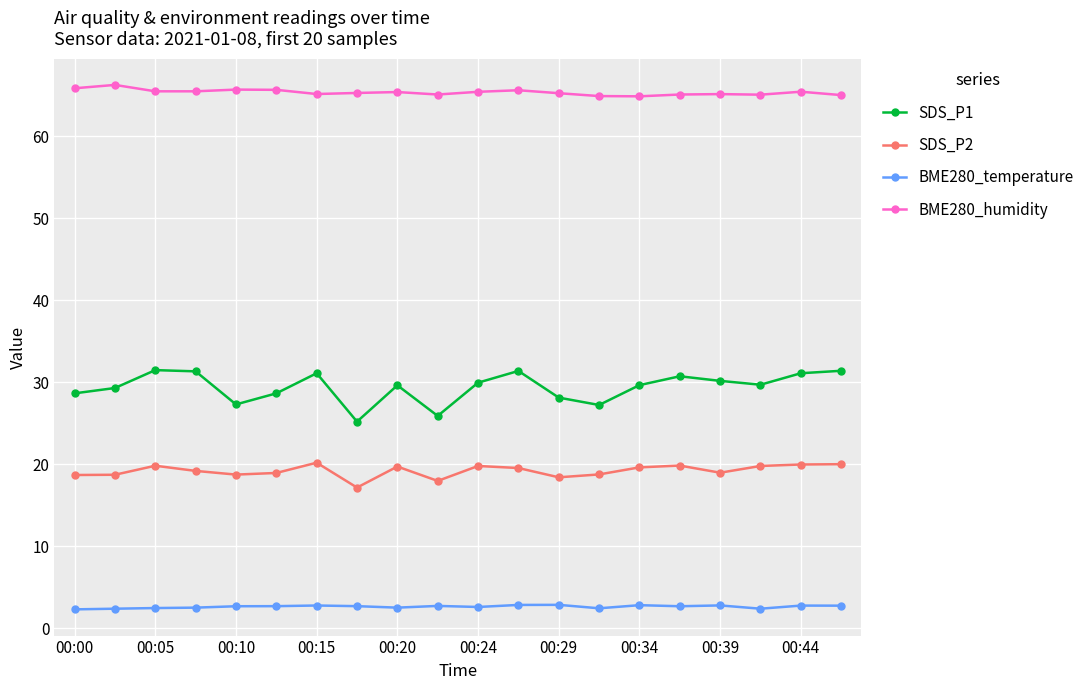

Which series has the largest range (max minus min)?

SDS_P1